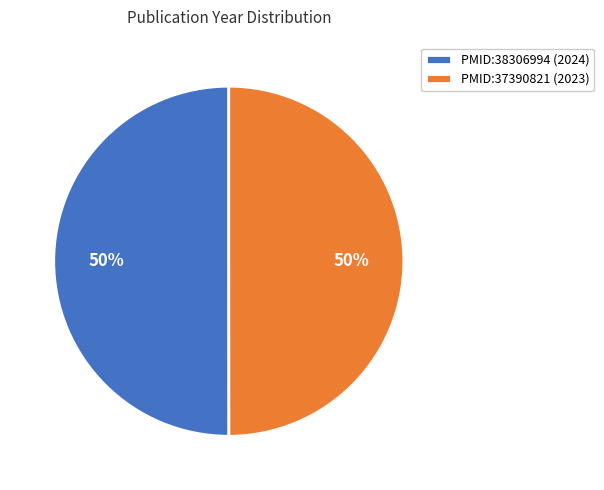

The PMID:38306994 slice represents 42% of the pie. True or false?

False